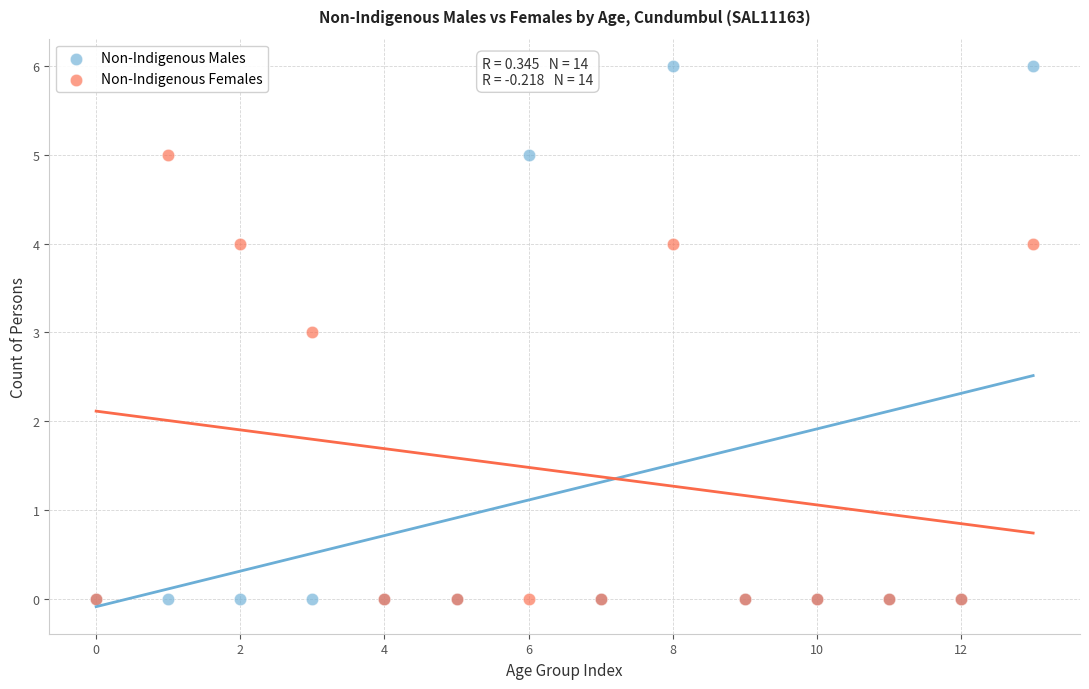

What are all the series names shown in the legend?

Non-Indigenous Males, Non-Indigenous Females